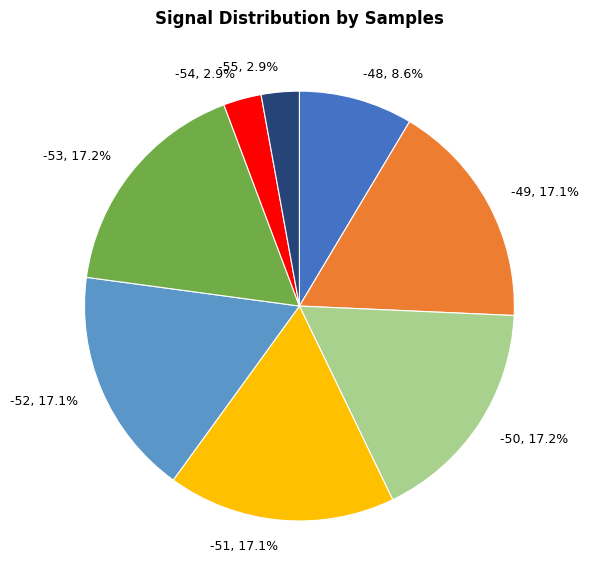

Combined, what portion of the pie is -48 and -51?

25.7%